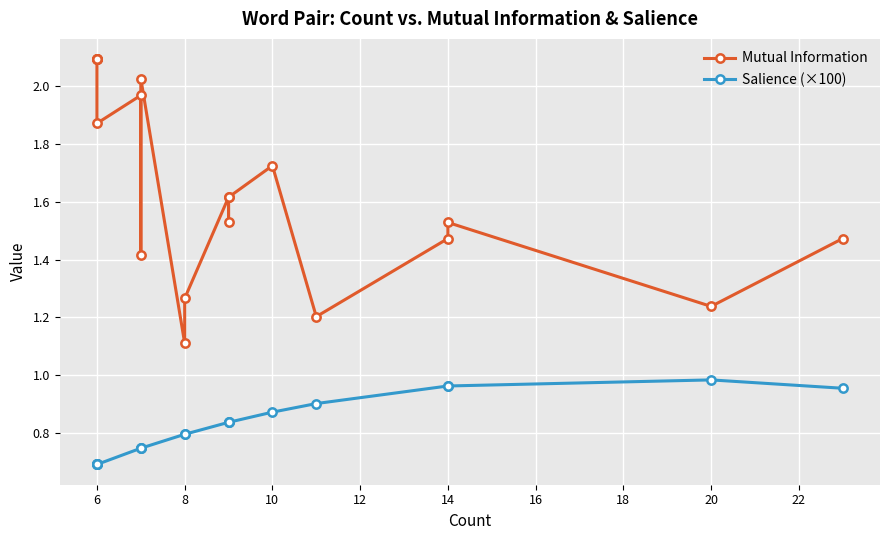

Between 8 and 6, which series saw the biggest shift?

Mutual Information